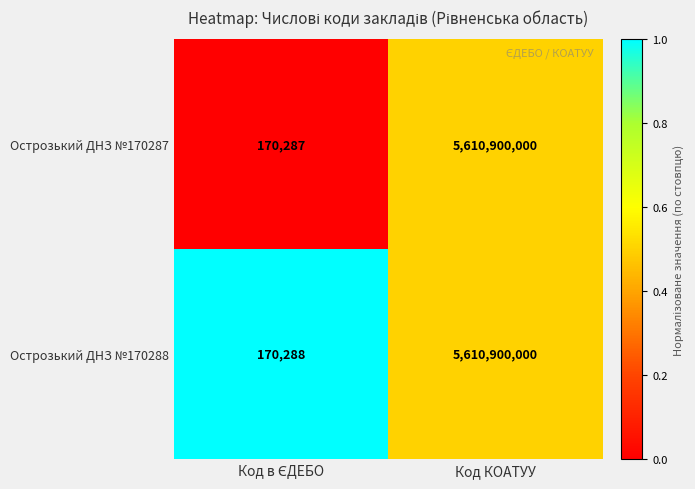

How many data points does each series have?

2